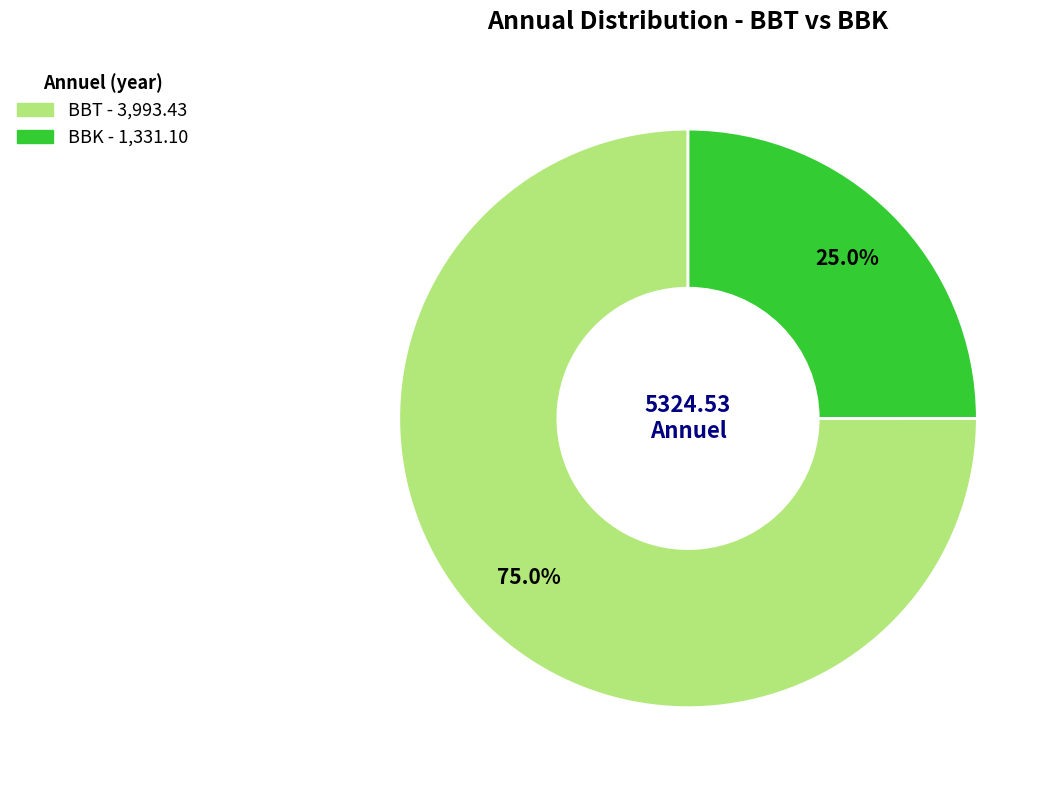

Combined, do BBK and BBT account for over 50%?

Yes